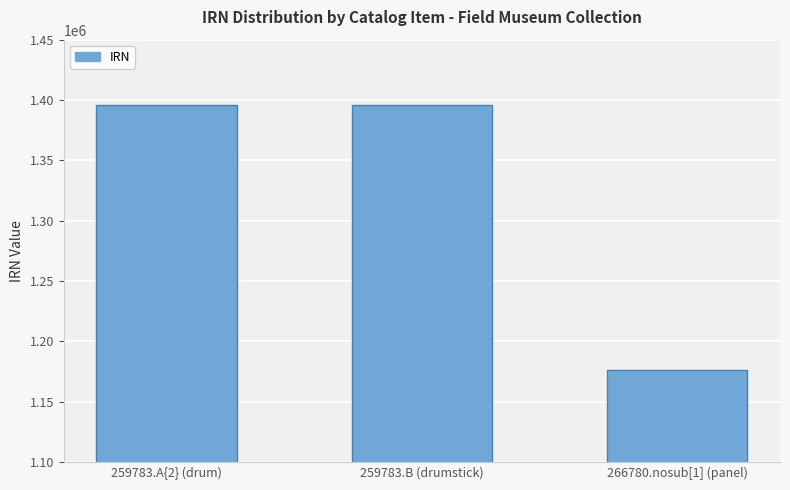

Approximately how many times larger is the value at 259783.A{2} (drum) compared to 259783.B (drumstick)?

1.0